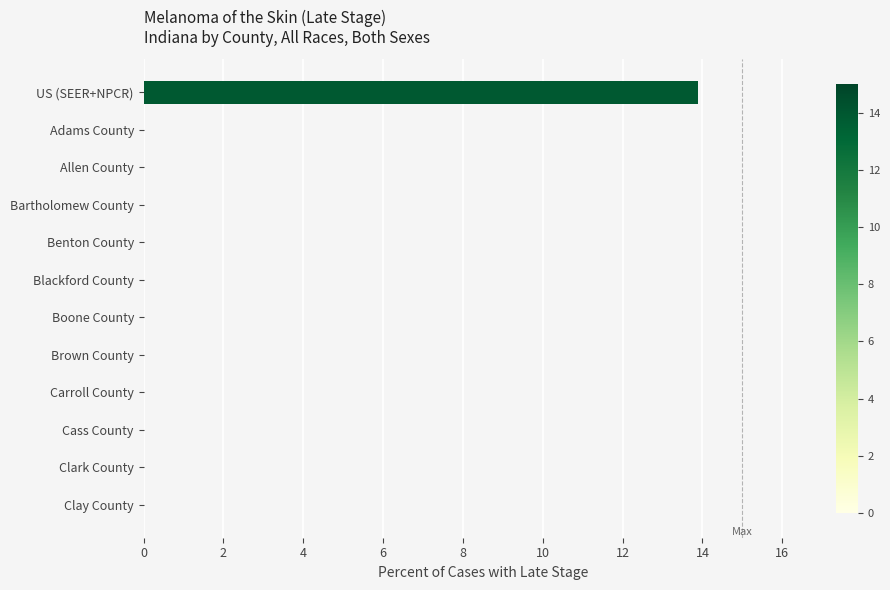

What is the greatest value displayed?

13.9